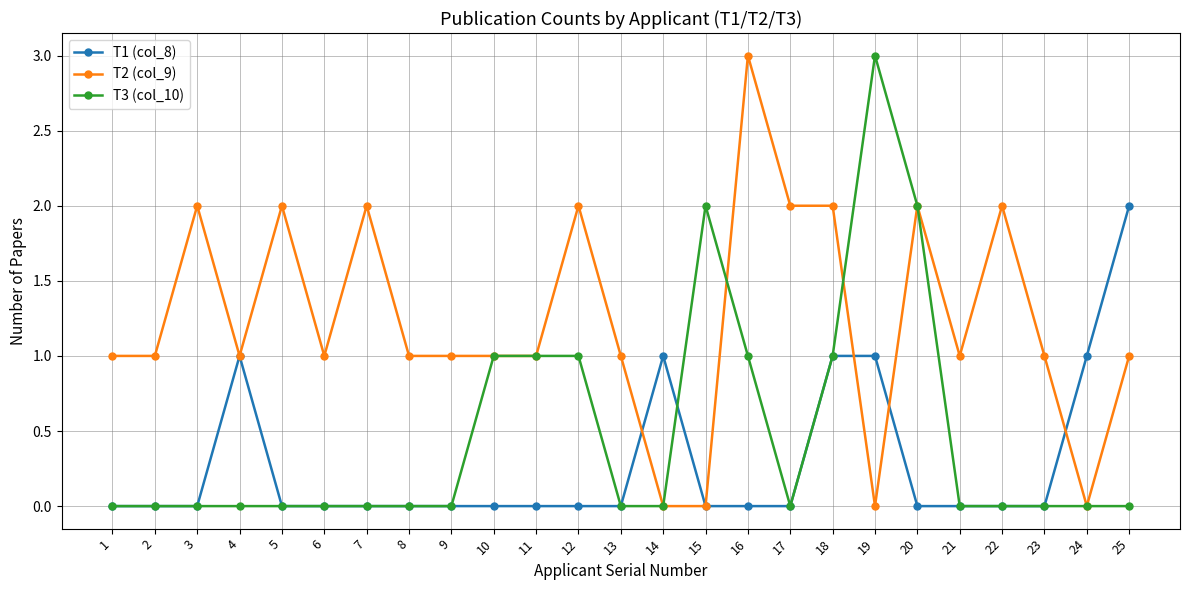

Between 17 and 20, which series saw the biggest shift?

T3 (col_10)